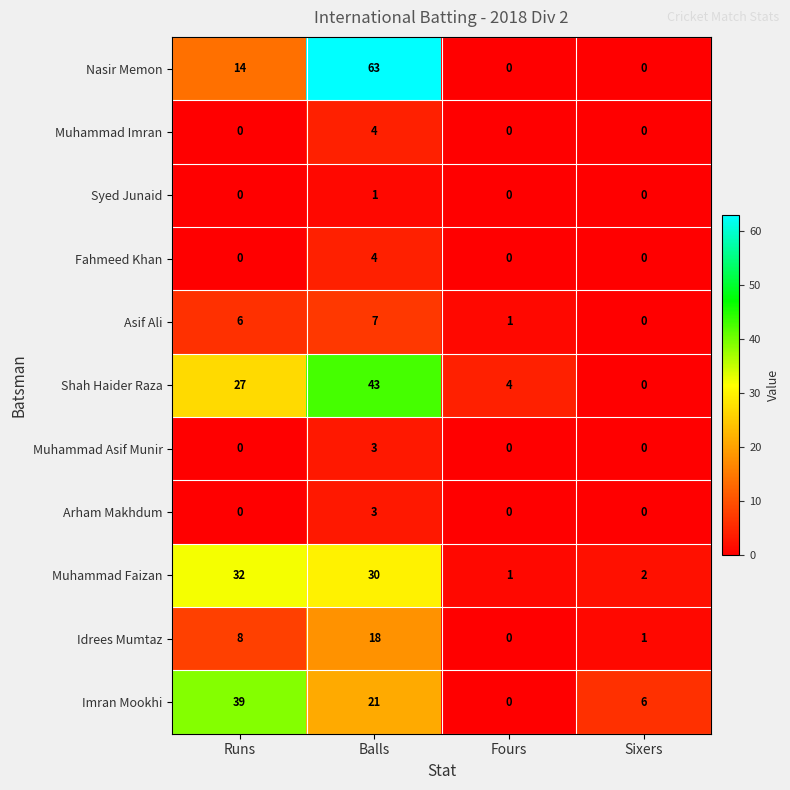

At which category is the sum across all series the highest?

Balls